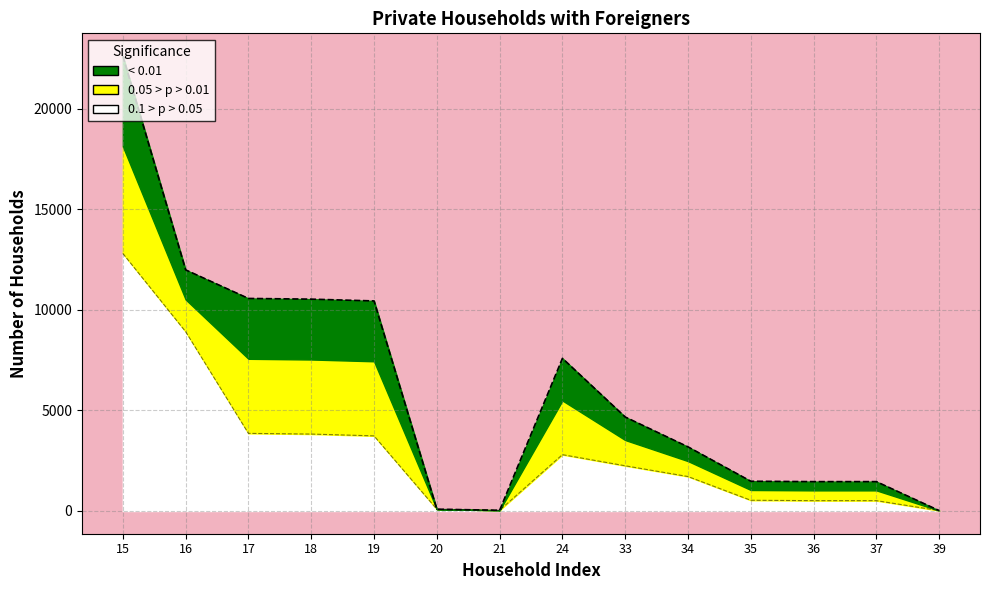

What is the spread (max minus min) of values at 21?

35